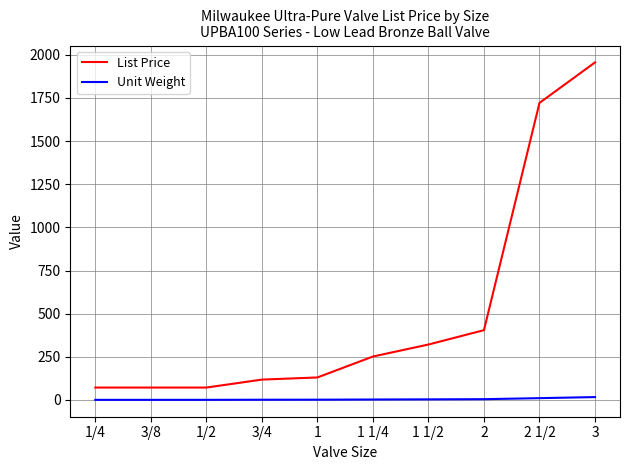

What is the difference between the maximum and minimum values in the List Price series?

1884.5